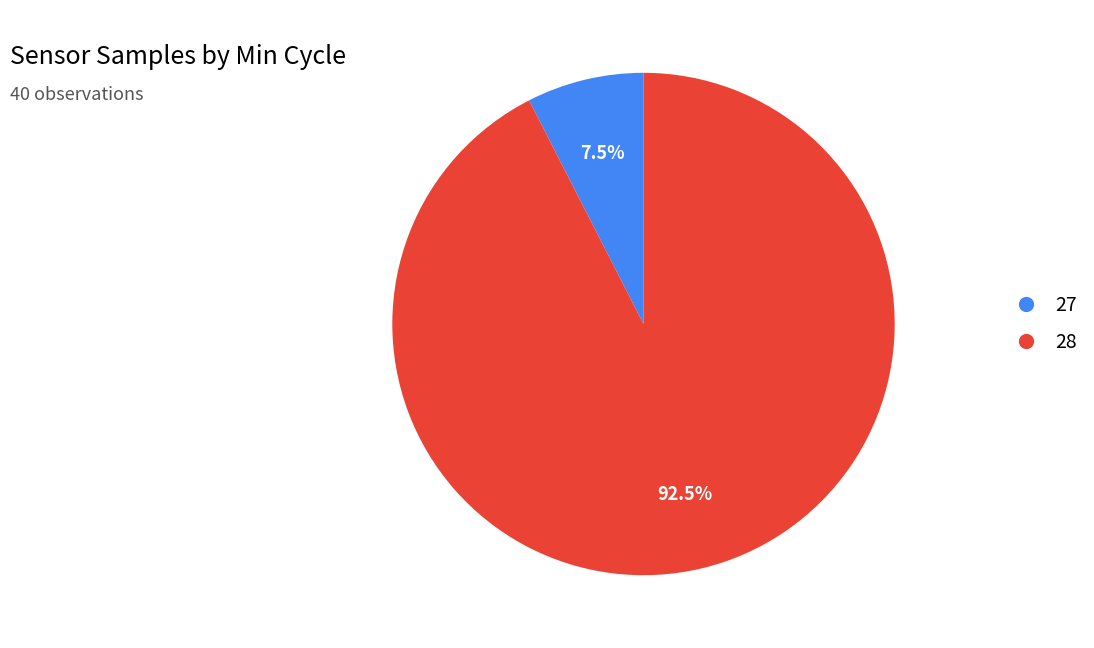

Does any single category account for the majority?

Yes